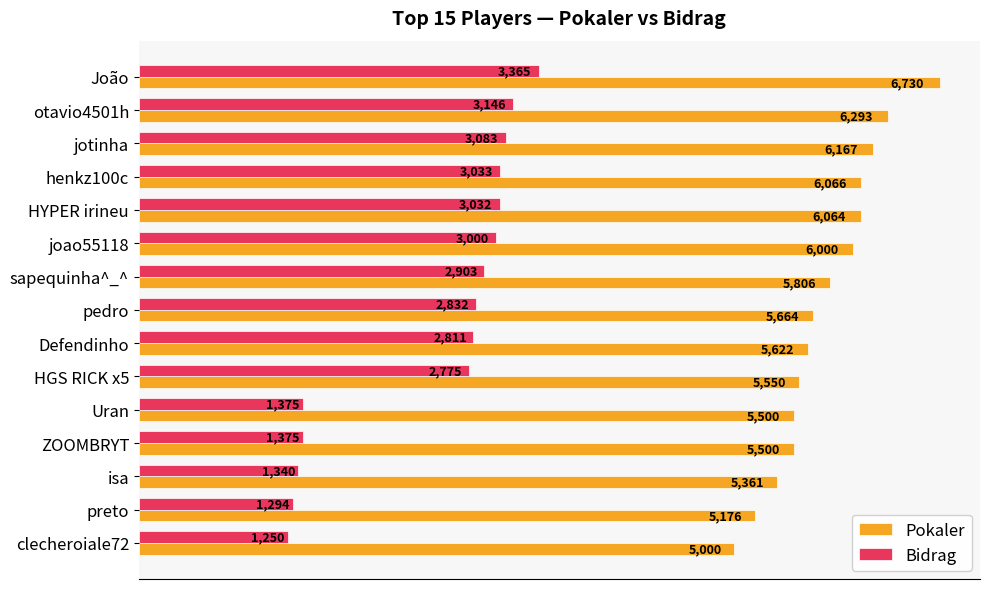

Where is Bidrag nearest to the value 2307?

HGS RICK x5